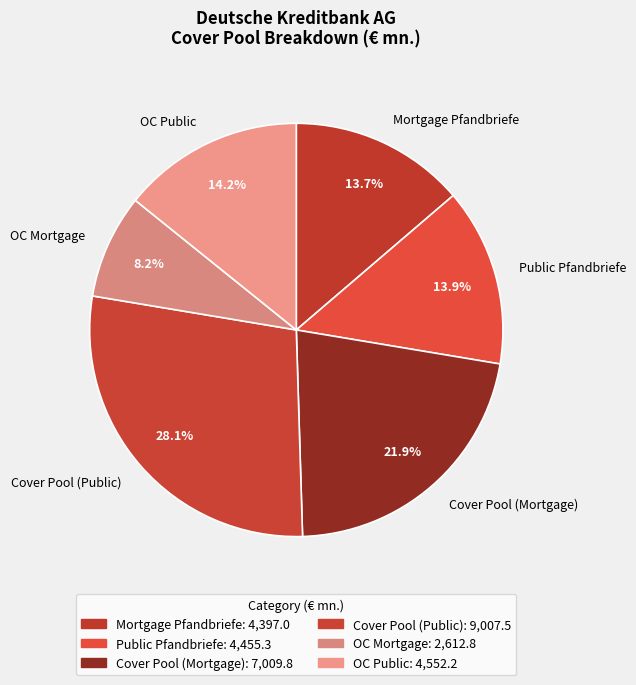

Which slice is the largest?

Cover Pool (Public)